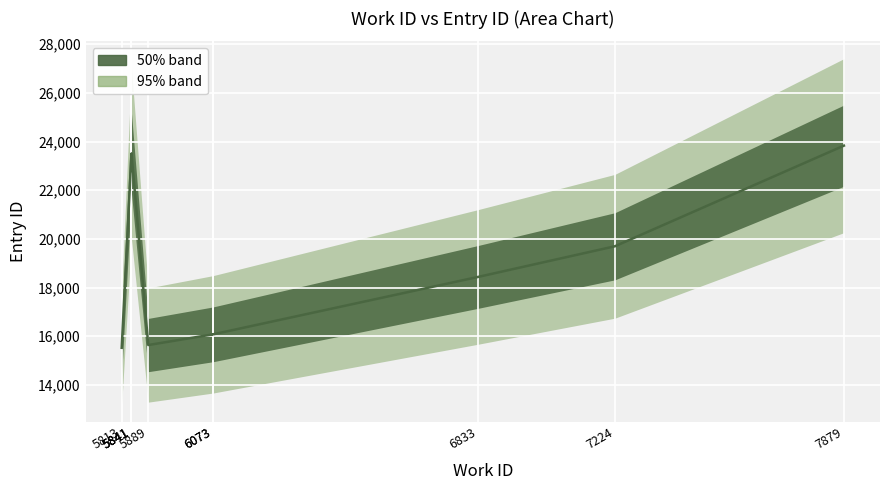

Rank the categories by value from lowest to highest.

5813, 5889, 6073, 6073, 6833, 7224, 5841, 5841, 5841, 7879